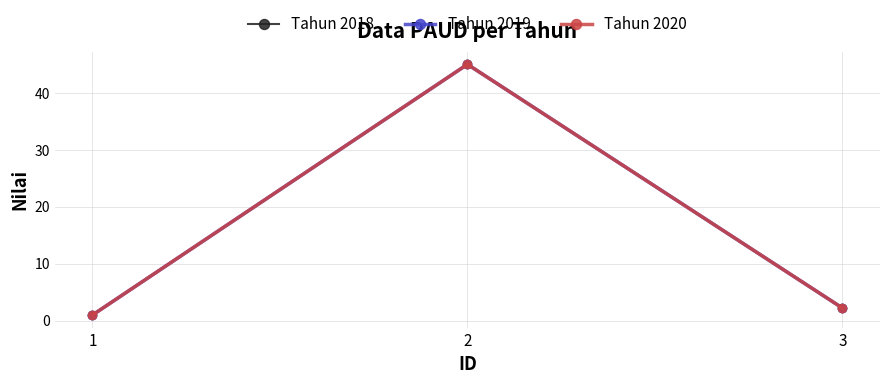

Is this an area chart (filled region under the line)?

No